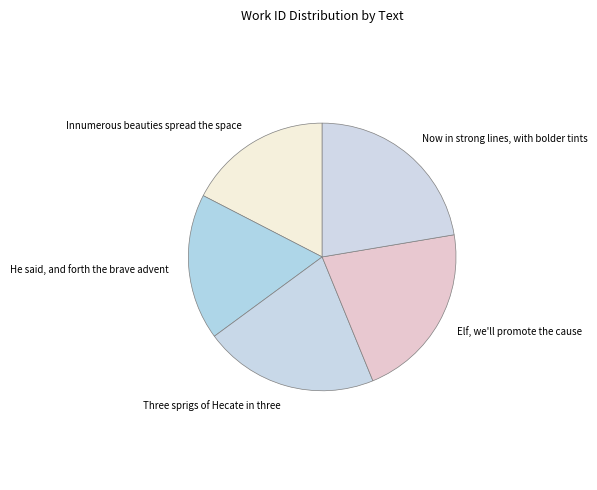

Approximately how many times larger is the value at Innumerous beauties spread the space compared to He said, and forth the brave advent?

1.0